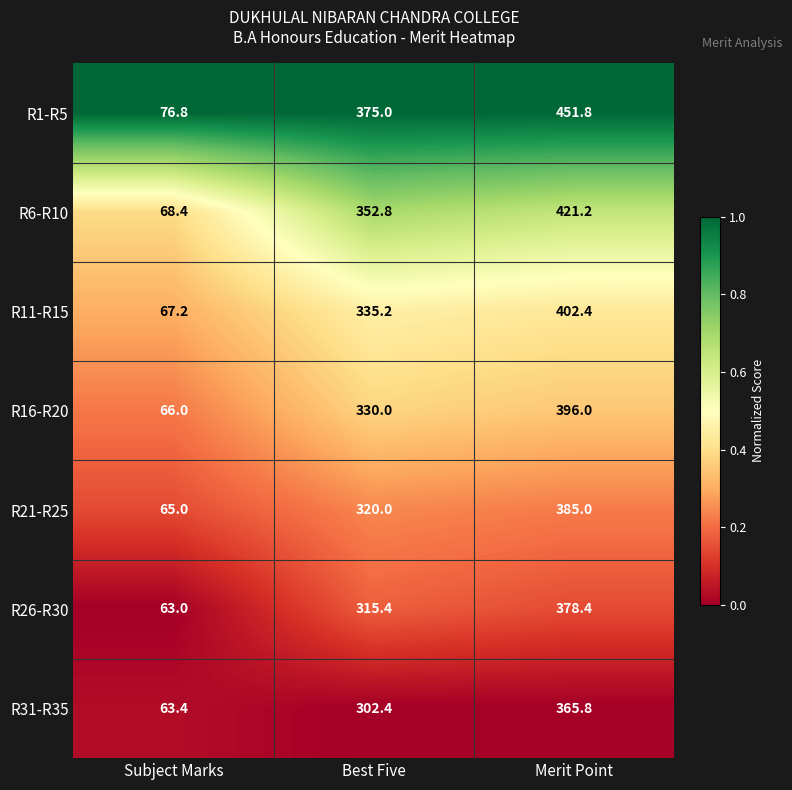

Reading left to right, what are all the values shown in this chart?

R1-R5: Subject Marks=76.8	Best Five=375.0	Merit Point=451.8
R6-R10: Subject Marks=68.4	Best Five=352.8	Merit Point=421.2
R11-R15: Subject Marks=67.2	Best Five=335.2	Merit Point=402.4
R16-R20: Subject Marks=66.0	Best Five=330.0	Merit Point=396.0
R21-R25: Subject Marks=65.0	Best Five=320.0	Merit Point=385.0
R26-R30: Subject Marks=63.0	Best Five=315.4	Merit Point=378.4
R31-R35: Subject Marks=63.4	Best Five=302.4	Merit Point=365.8